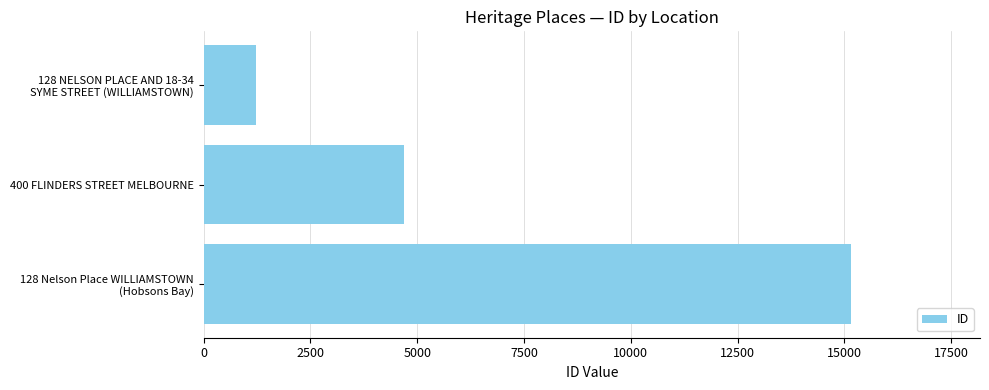

What is the sum of all values?

21064